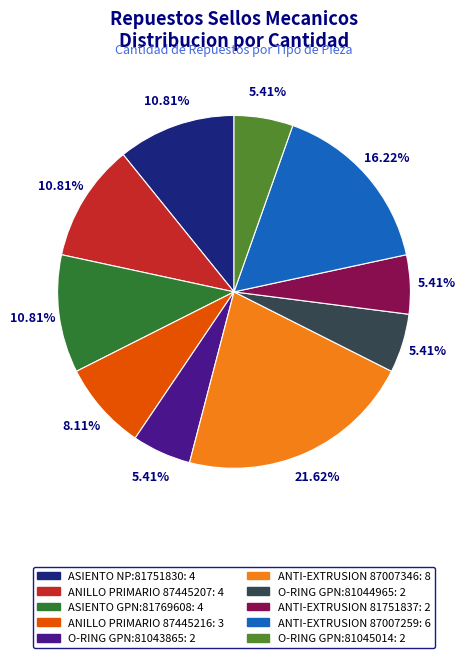

Is there any slice that represents more than half of the pie?

No